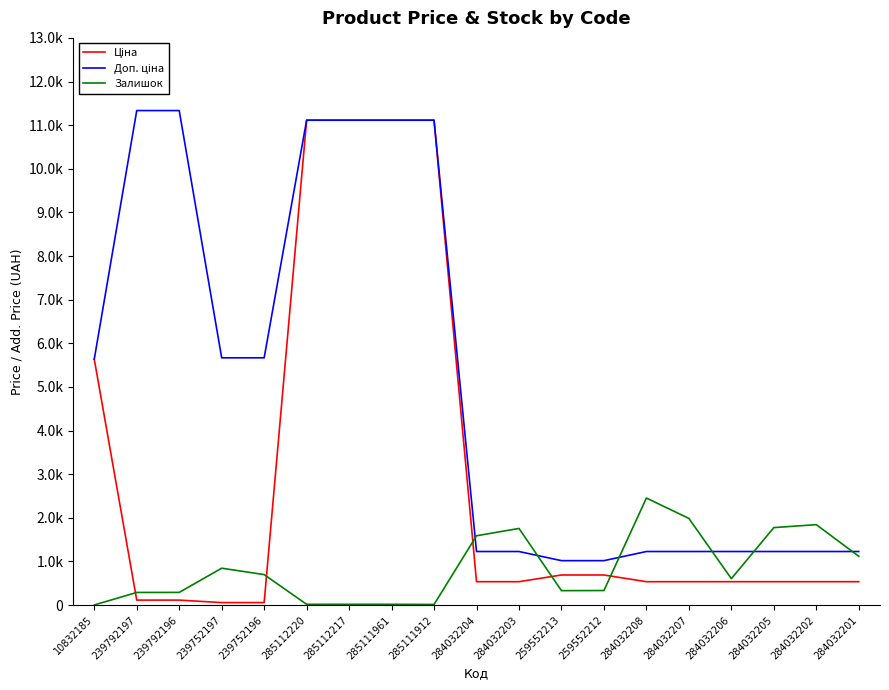

Is this an area chart (filled region under the line)?

No